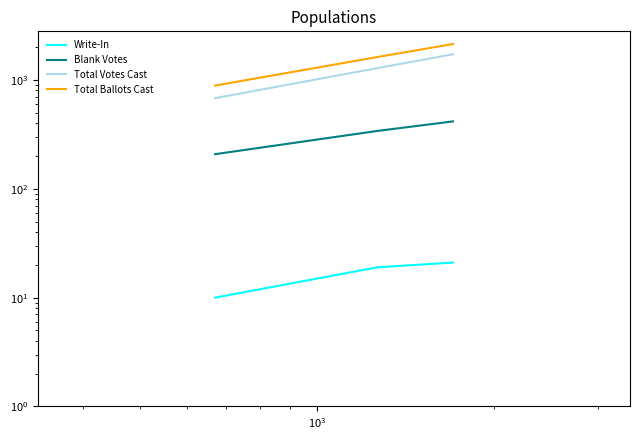

What is the difference between the maximum and minimum values in the Blank Votes series?

208